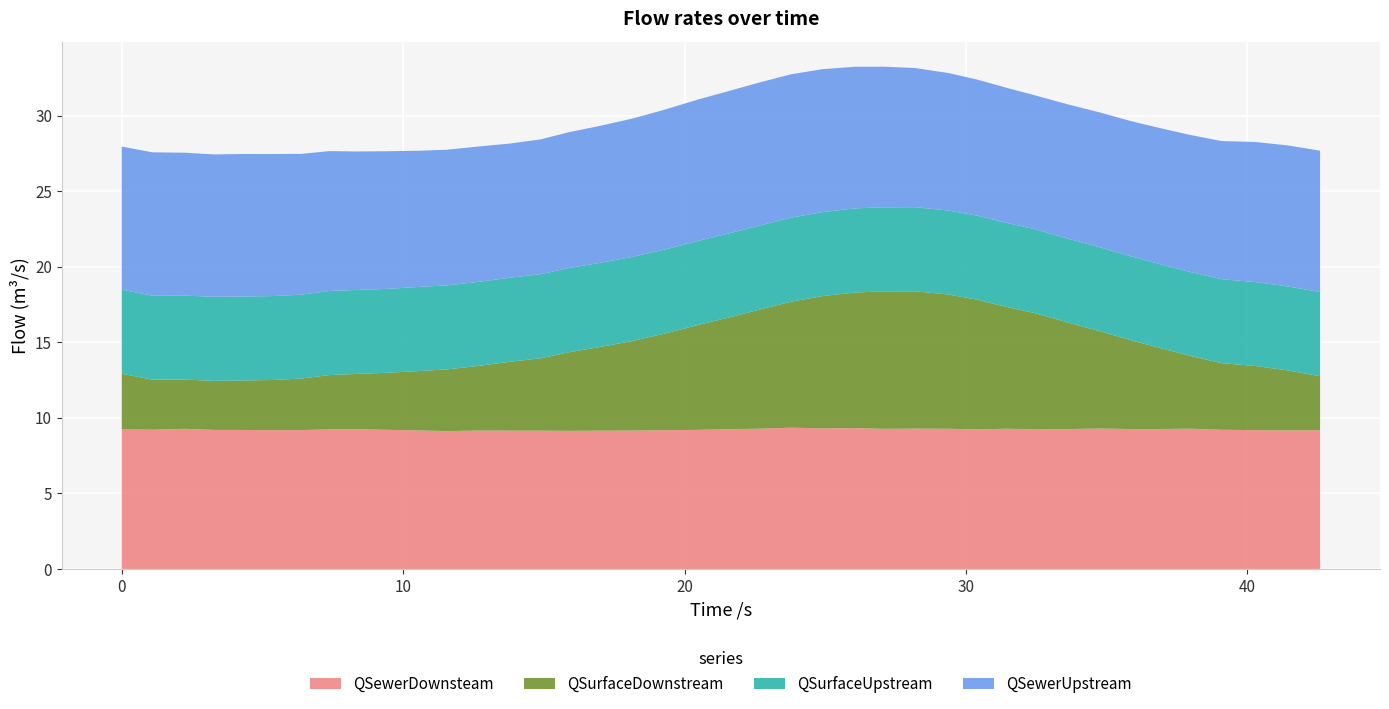

Reading left to right, list all the values displayed in this chart.

QSewerDownsteam: 9.2	9.2	9.3	9.2	9.2	9.2	9.2	9.2	9.3	9.2	9.2	9.1	9.2	9.2	9.2	9.1	9.2	9.2	9.2	9.2	9.2	9.3	9.4	9.3	9.3	9.3	9.3	9.3	9.2	9.3	9.2	9.3	9.3	9.3	9.3	9.3	9.2	9.2	9.2	9.2
QSurfaceDownstream: 3.7	3.3	3.3	3.2	3.3	3.3	3.4	3.6	3.7	3.8	3.9	4.1	4.3	4.6	4.8	5.2	5.5	5.9	6.4	6.9	7.4	7.9	8.3	8.8	9.0	9.1	9.1	8.9	8.6	8.0	7.7	7.1	6.4	5.9	5.4	4.8	4.4	4.2	4.0	3.6
QSurfaceUpstream: 5.6	5.6	5.6	5.6	5.6	5.6	5.5	5.6	5.6	5.6	5.6	5.6	5.6	5.6	5.6	5.6	5.6	5.6	5.6	5.6	5.6	5.6	5.6	5.6	5.6	5.6	5.6	5.6	5.6	5.6	5.6	5.5	5.6	5.6	5.5	5.6	5.6	5.6	5.6	5.6
QSewerUpstream: 9.5	9.5	9.5	9.4	9.4	9.4	9.3	9.3	9.2	9.1	9.0	9.0	9.0	8.9	8.9	9.0	9.1	9.2	9.3	9.4	9.4	9.5	9.5	9.5	9.4	9.3	9.2	9.1	9.0	8.9	8.9	8.9	8.9	8.9	9.0	9.1	9.1	9.3	9.3	9.4